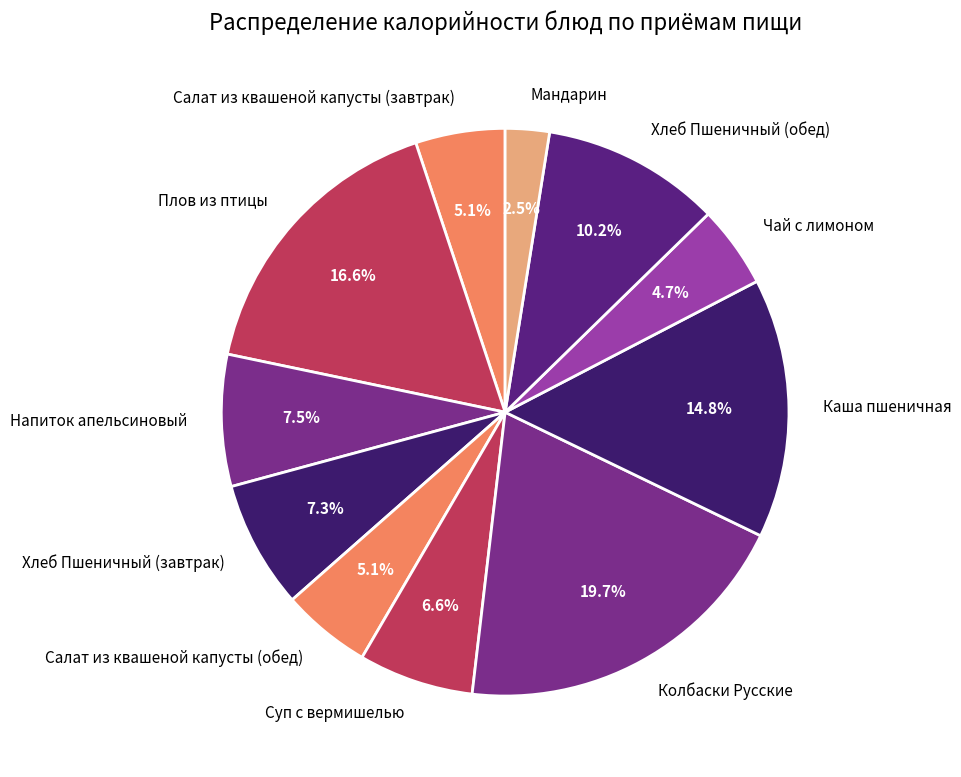

Is there a majority slice in this chart?

No